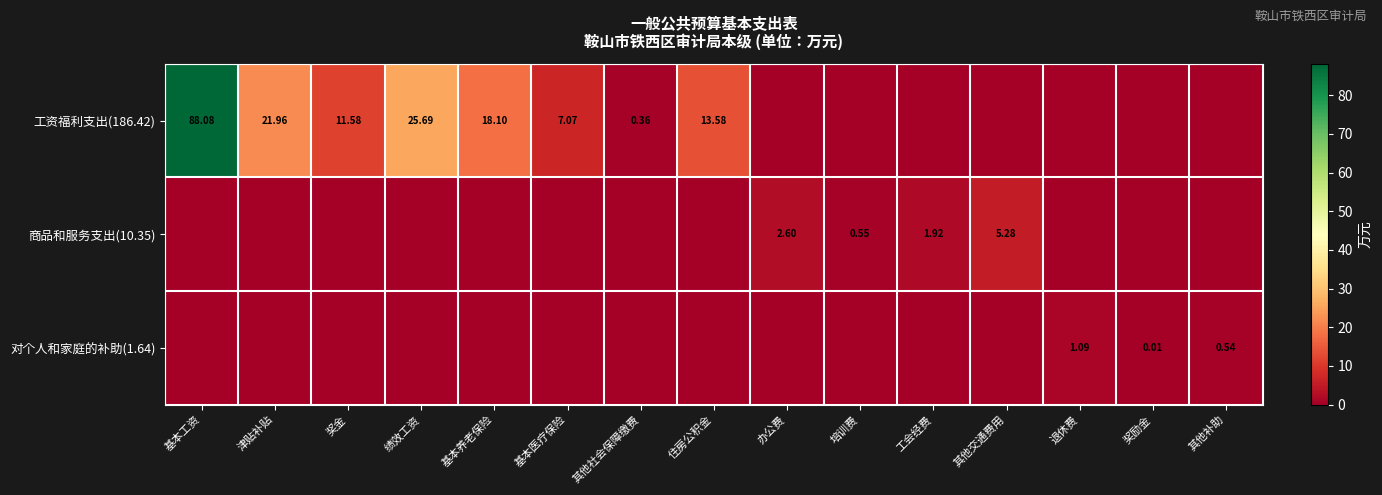

Is the value of 工资福利支出(186.42) at 奖金 greater than the value of 对个人和家庭的补助(1.64) at 奖励金?

Yes